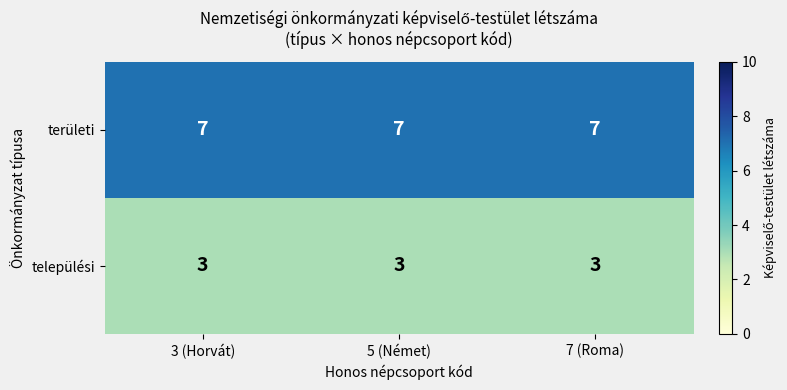

What is the highest value of the területi series?

7